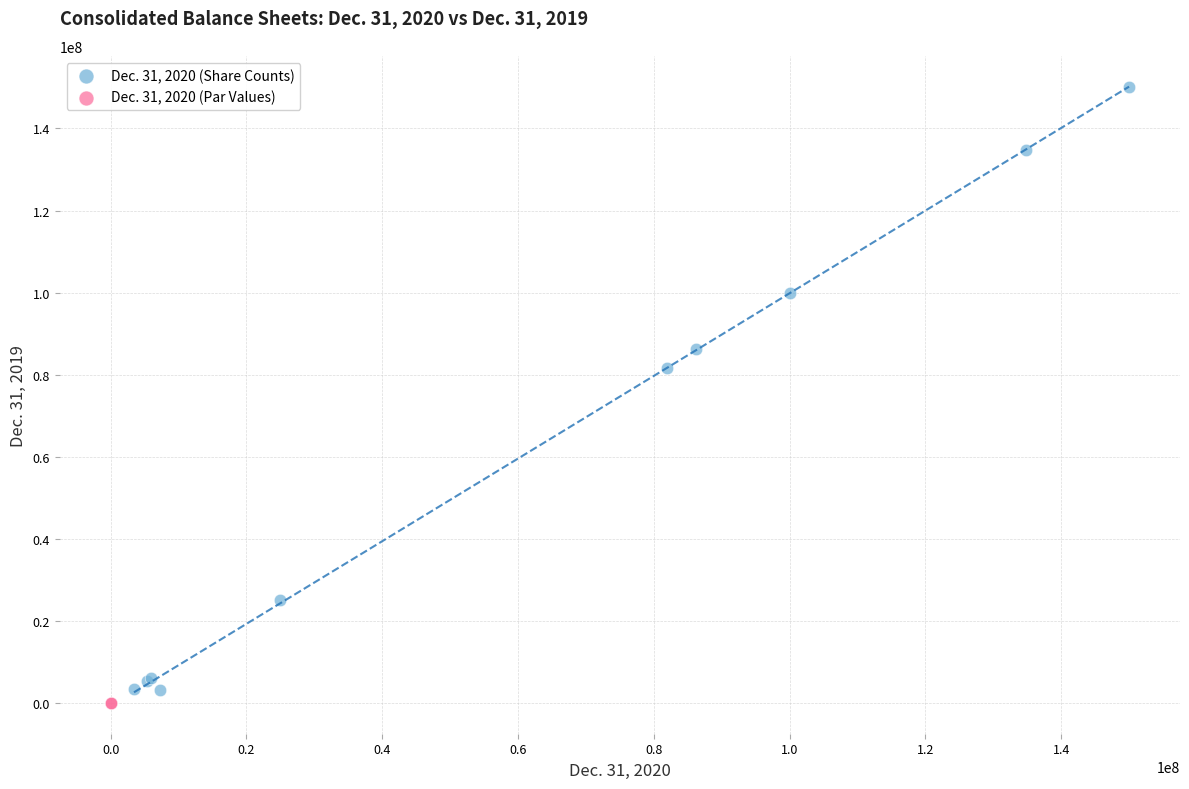

Which series contains the highest Y value?

Dec. 31, 2020 (Share Counts)